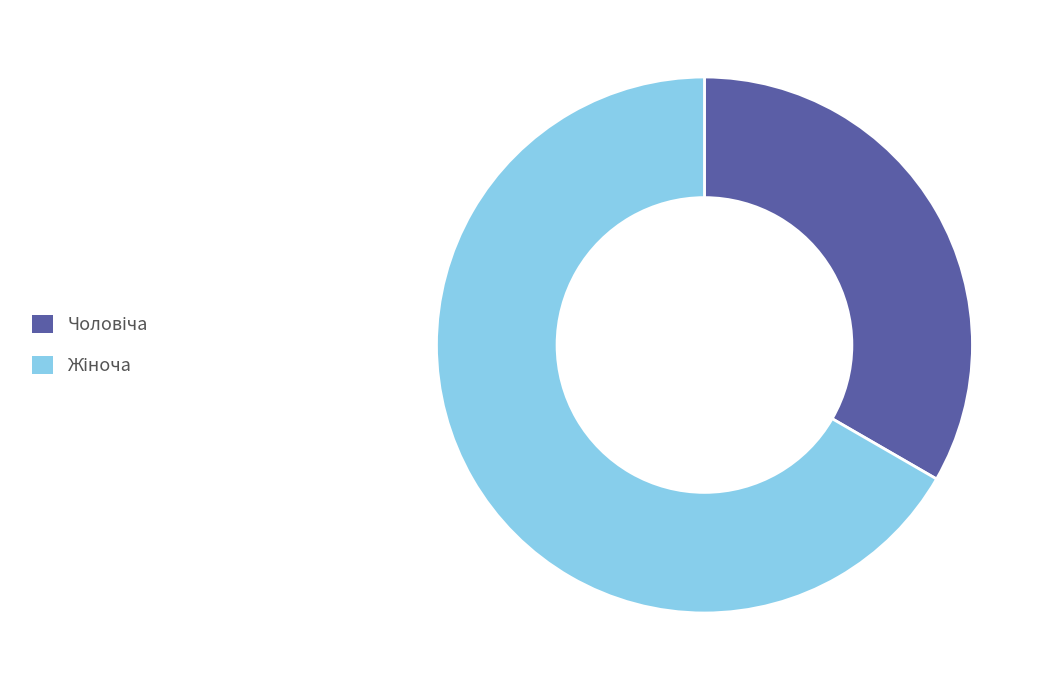

Does any single category account for the majority?

Yes